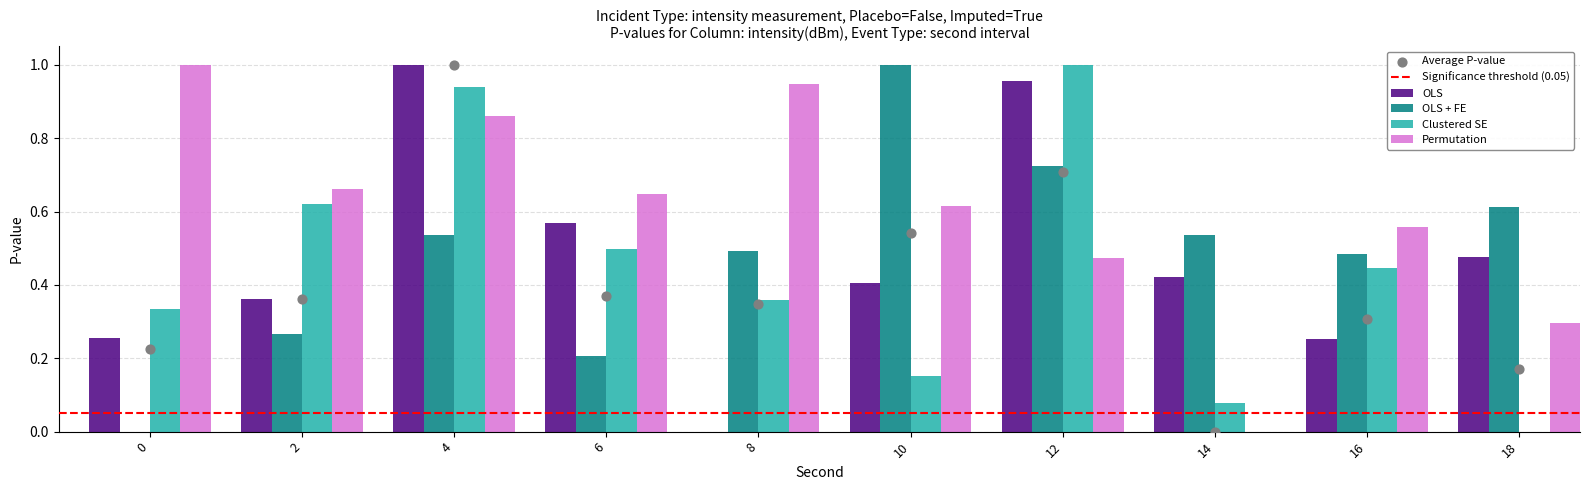

At how many categories does at least one series exceed 0?

10